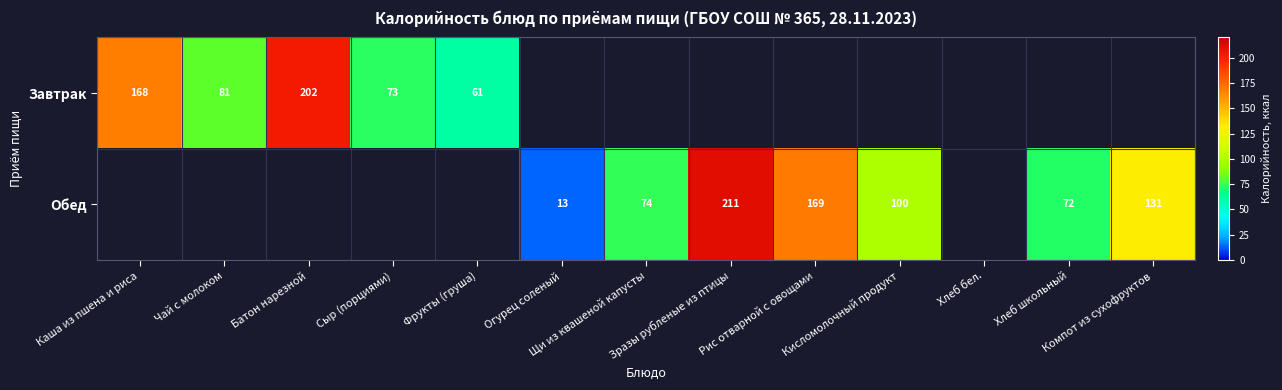

List the series in order of their overall mean, highest first.

Завтрак, Обед